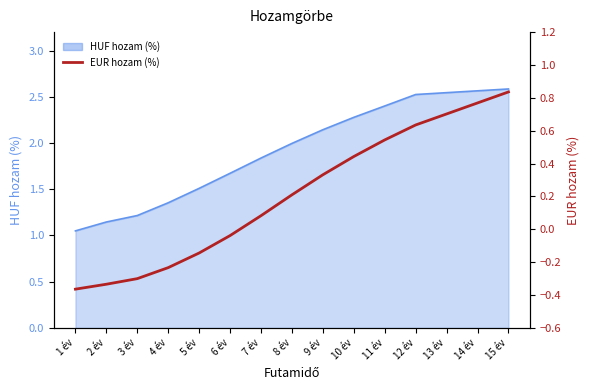

What is the label of the 10th point from the right?

6 év